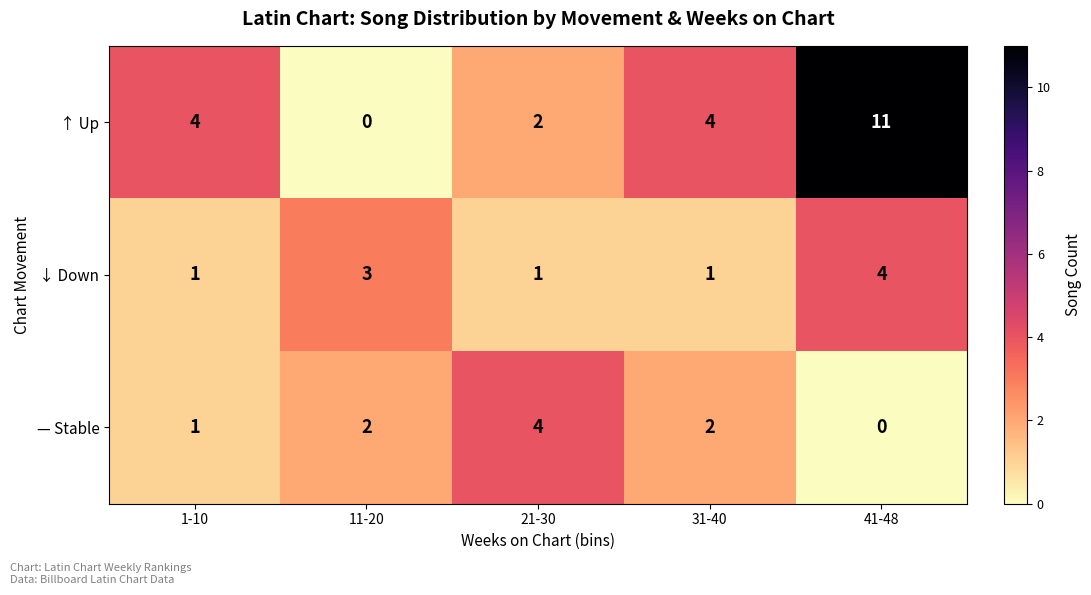

Between 1-10 and 31-40, which series saw the biggest shift?

— Stable